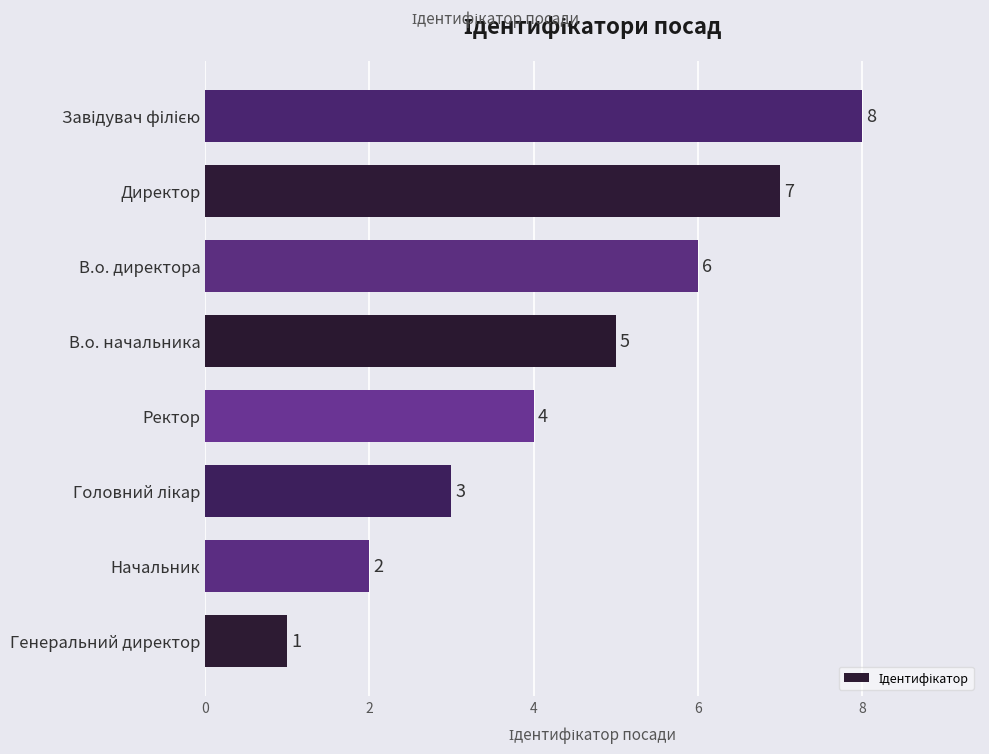

What is the difference between the maximum and minimum values?

7